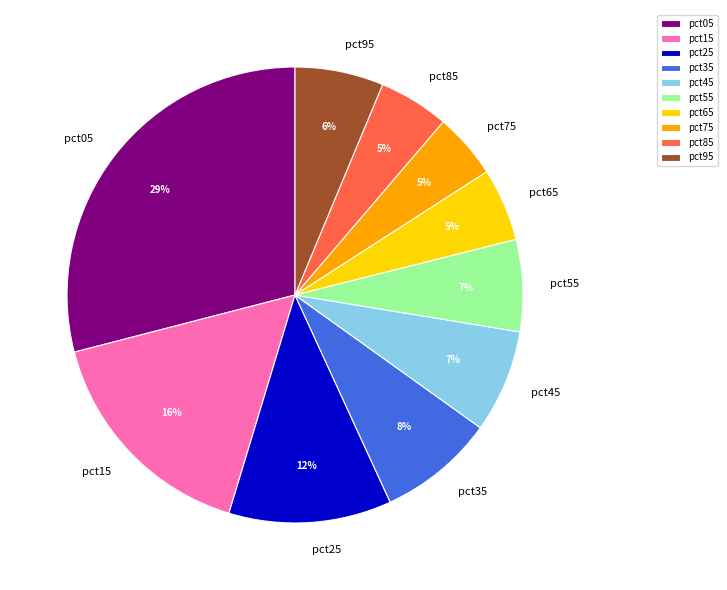

Do pct05 and pct75 together represent more than half of the pie?

No